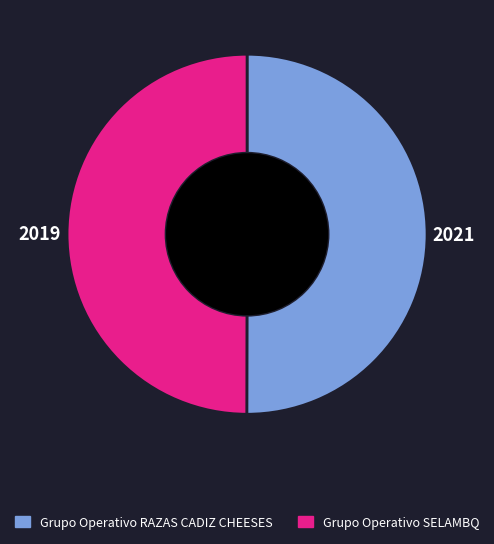

Is it true that Grupo Operativo RAZAS CADIZ CHEESES is 50% of the pie?

True